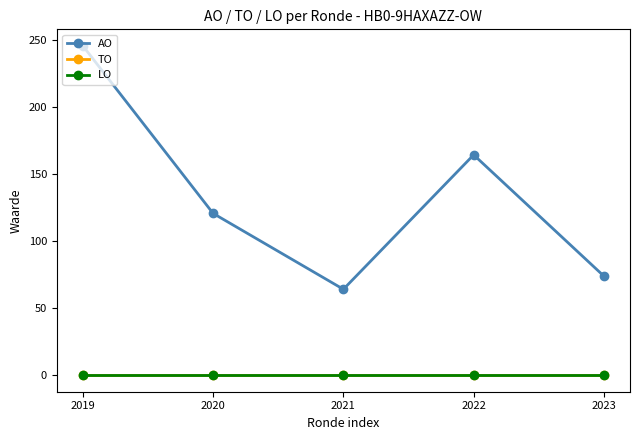

Does the chart have visible grid lines?

No